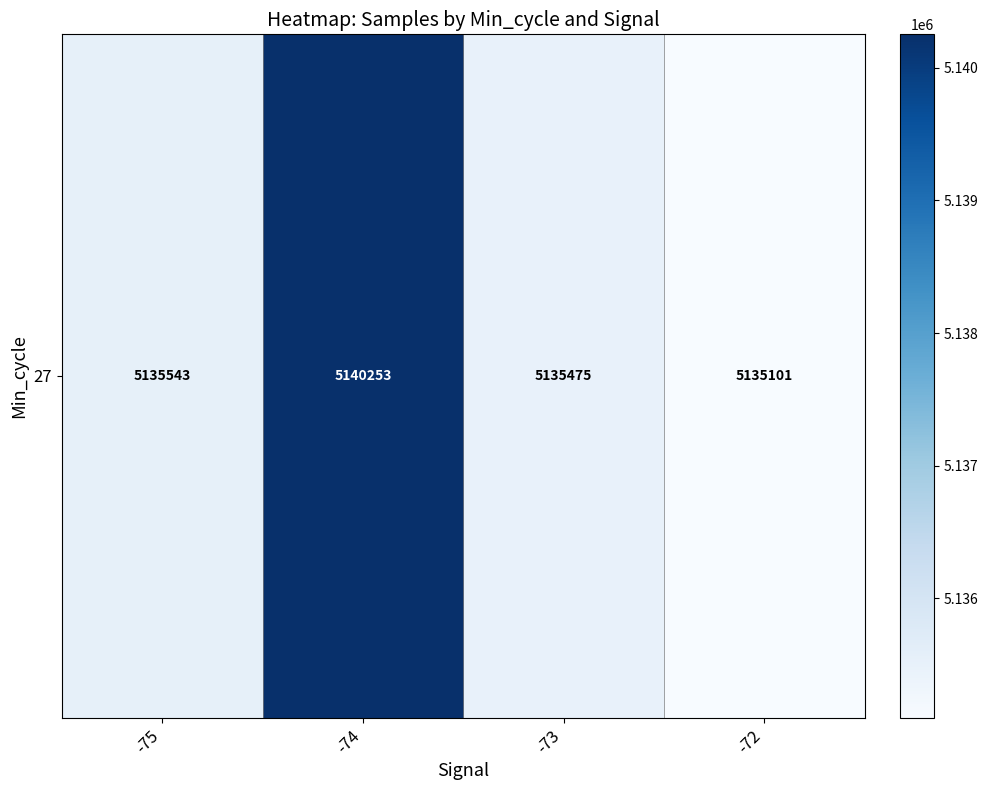

Rank the categories by value from lowest to highest.

-72, -73, -75, -74